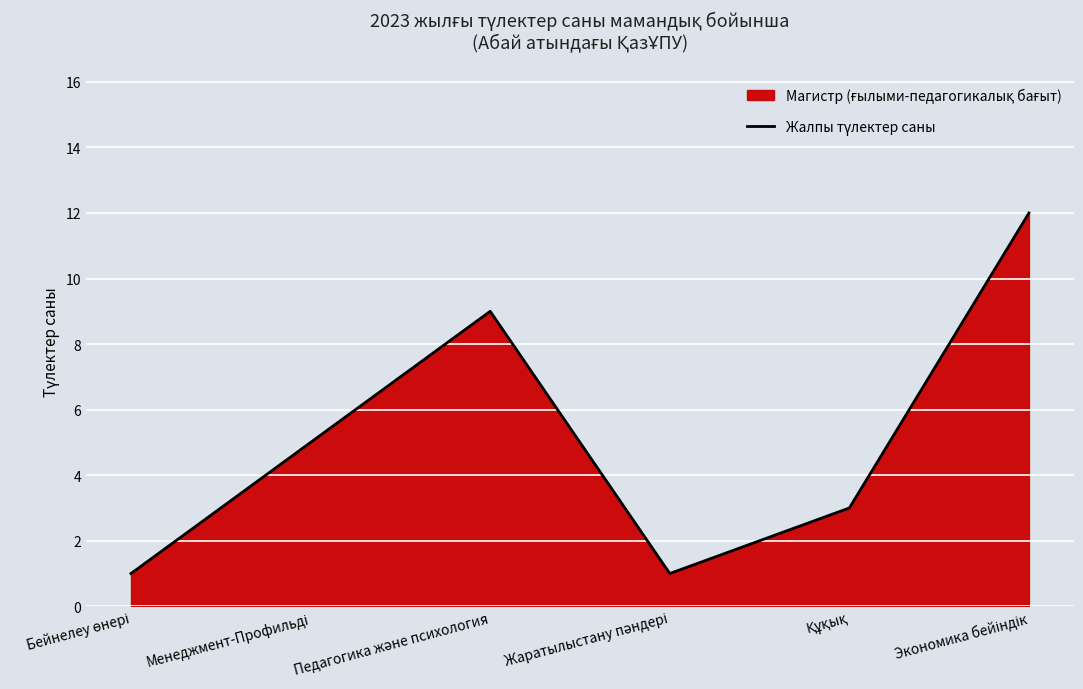

The value at Педагогика және психология is 15. True or false?

False